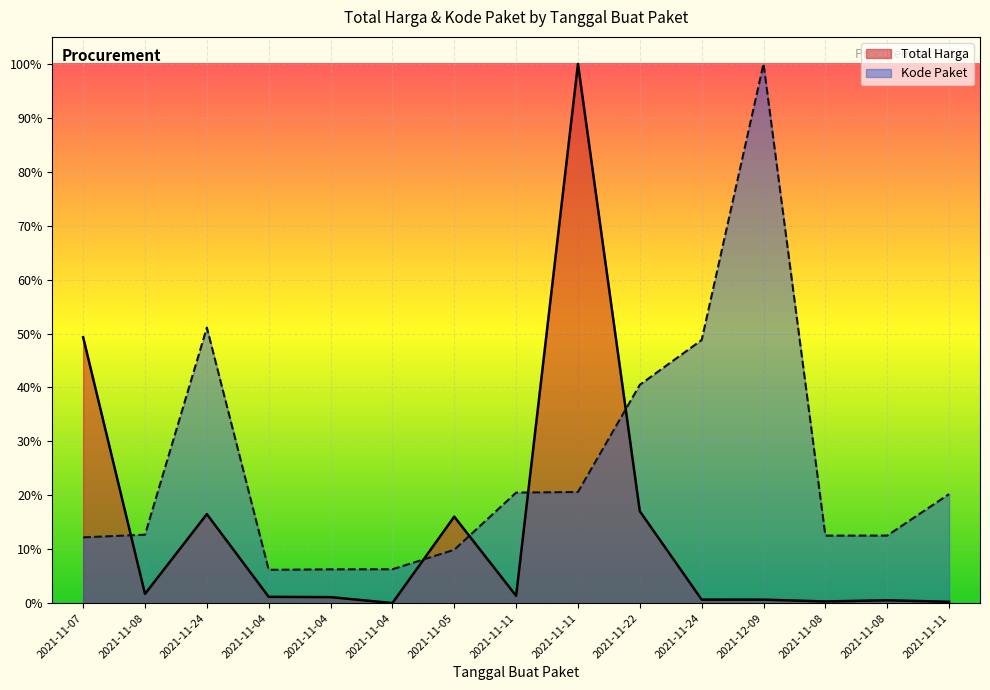

What is the label of the 15th point from the right?

2021-11-07